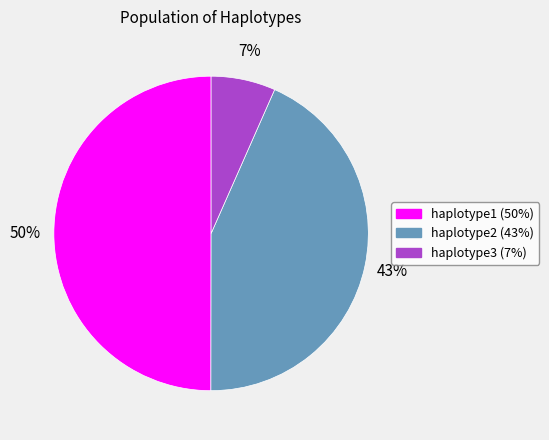

To the nearest percent, what is the average slice percentage?

33%